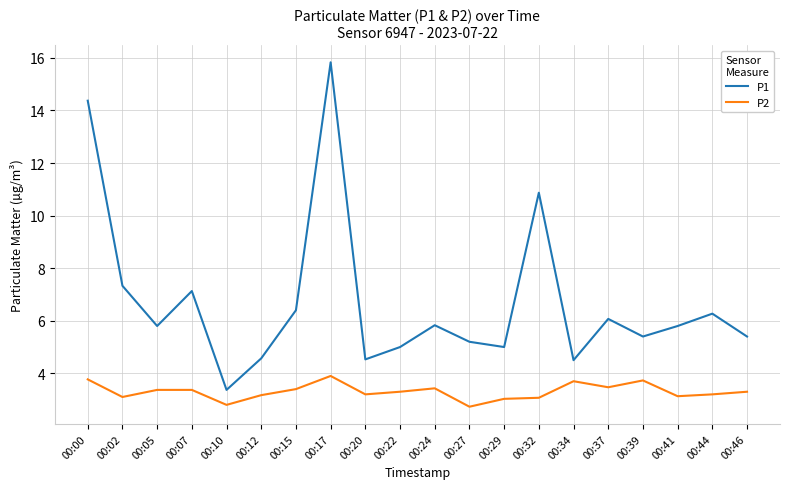

Which series changed the most between 00:15 and 00:27?

P1